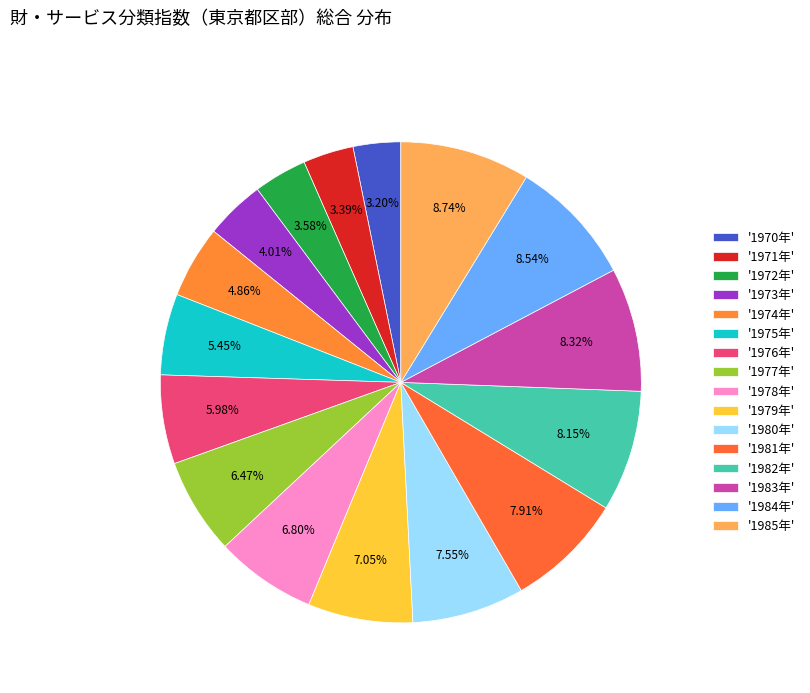

How many segments does this pie chart have?

16